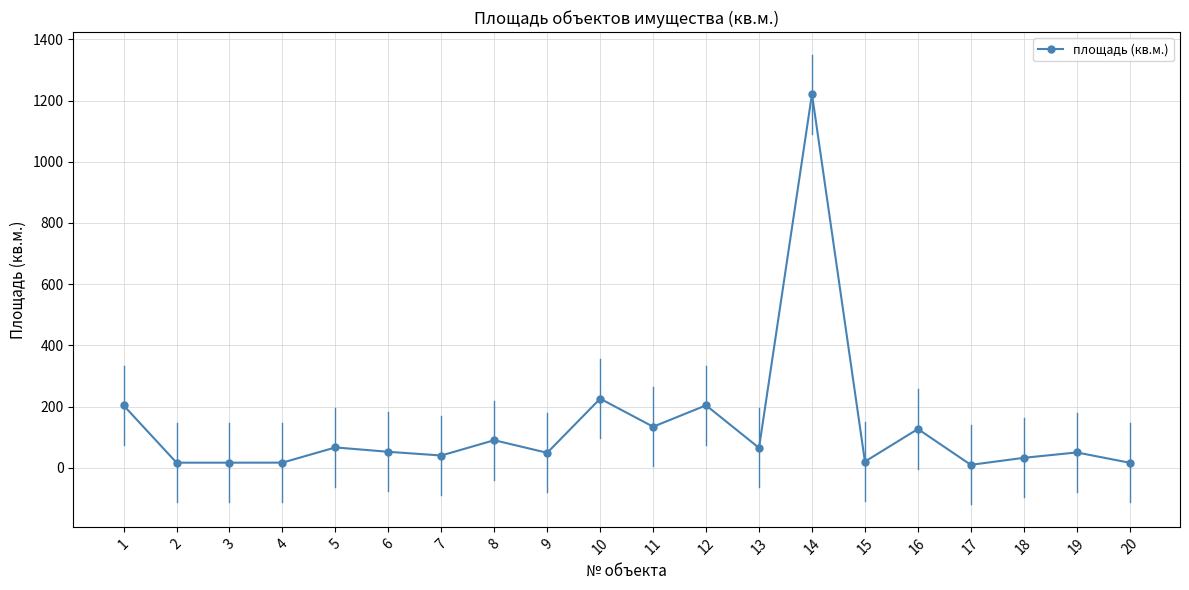

Count the number of categories in the chart.

20